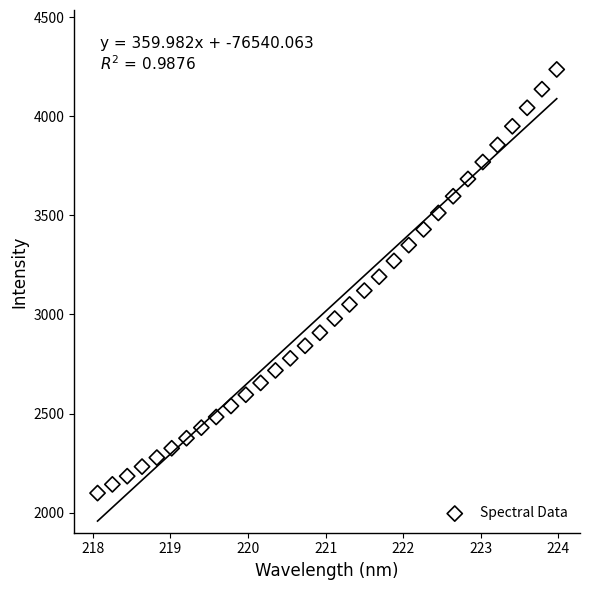

What is the range of X values (max minus min)?

5.9